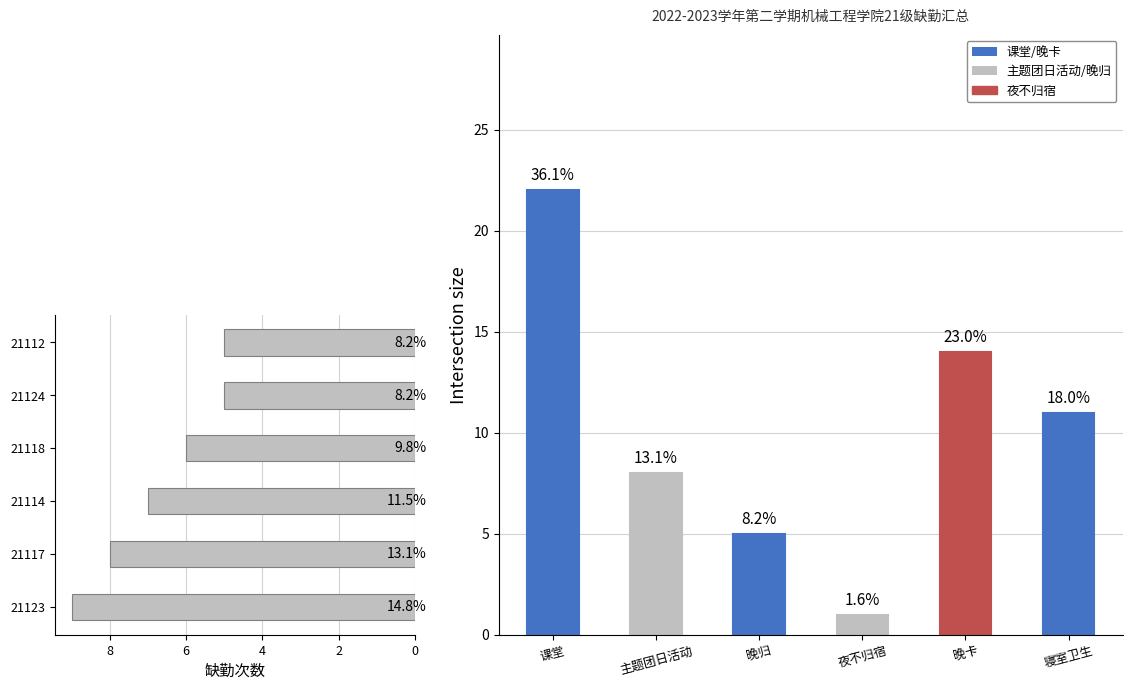

At how many categories does at least one series exceed 17?

1